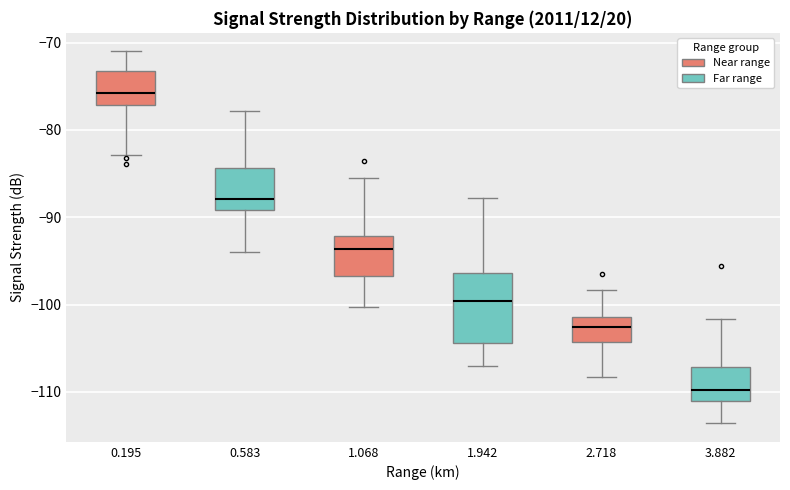

Which box has the lowest median line?

3.882